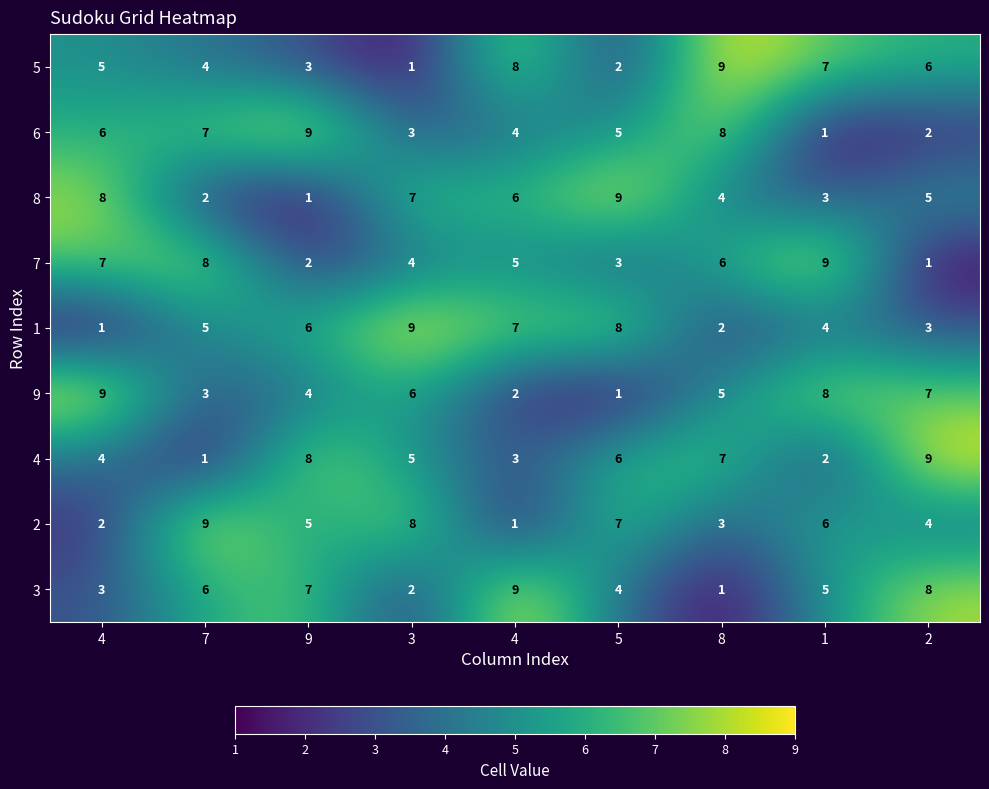

How many values in the 5 series are below 5?

4